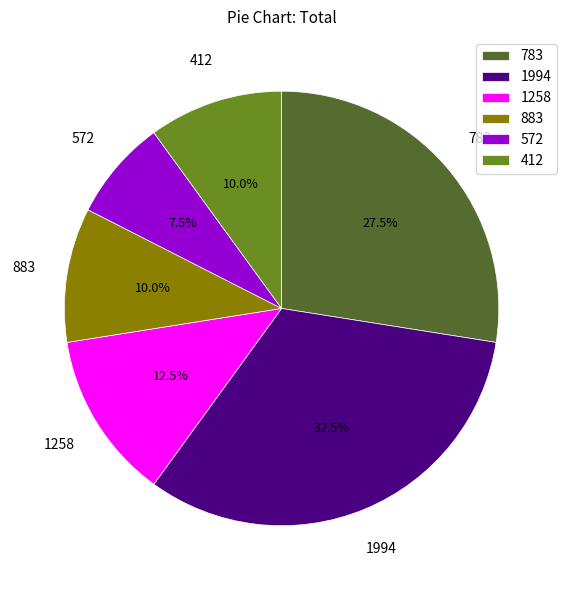

Which category has the biggest portion of the pie?

1994